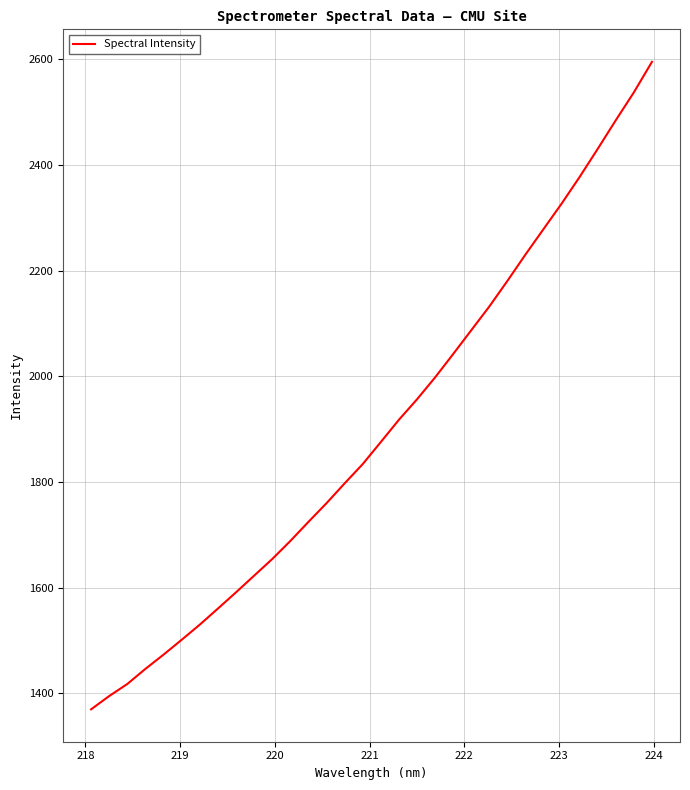

What is the smallest value displayed?

1369.8